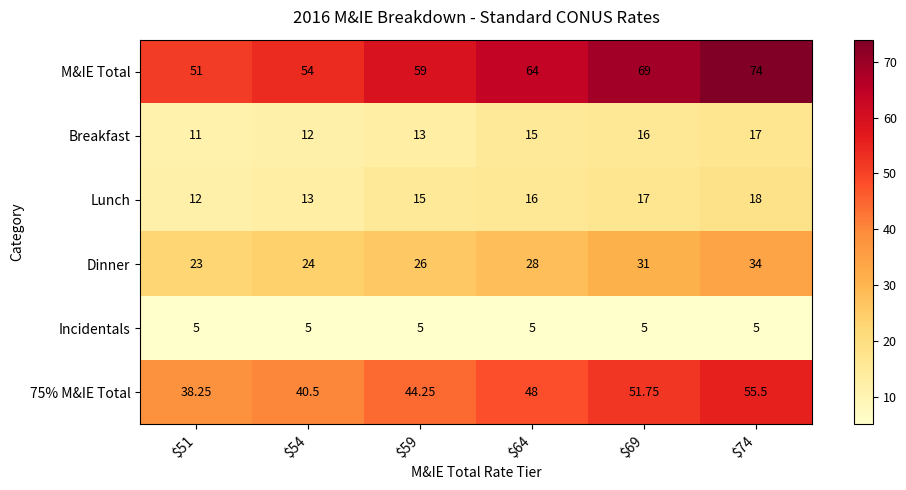

How many data points does each series have?

6